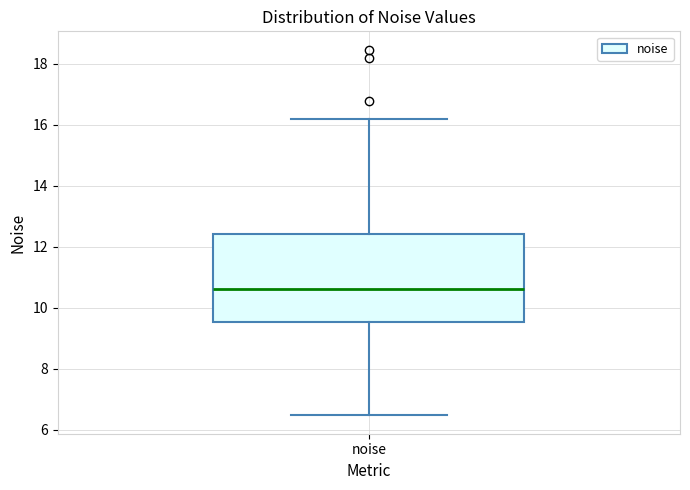

Where is the lower edge of the box for noise on the y-axis? The values are not printed on the chart, so give them approximately, as read against the axis.

9.6